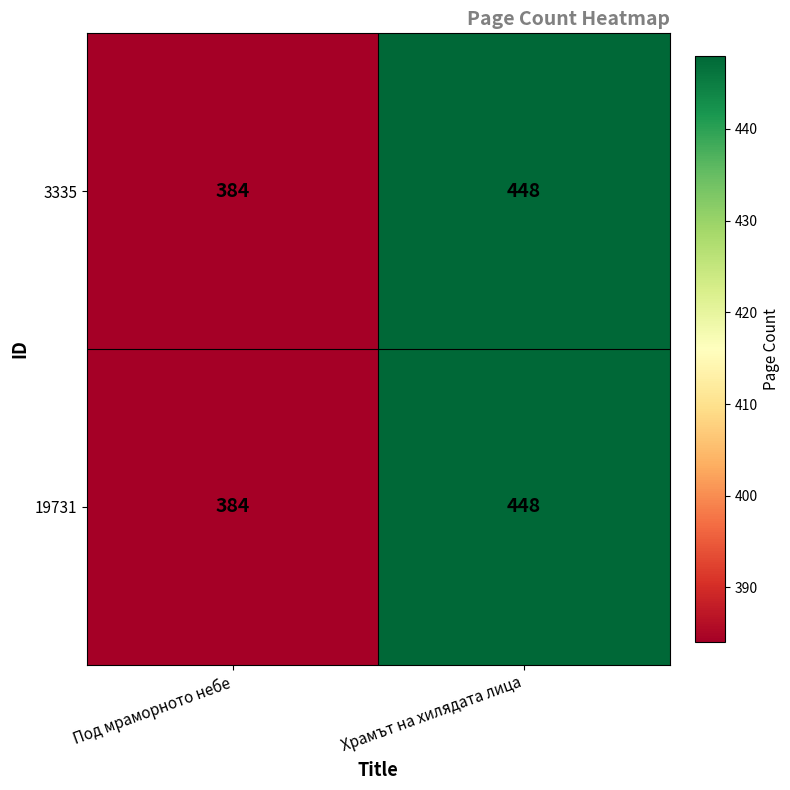

True or false: 19731 has a value of 85 at Под мраморното небе.

False